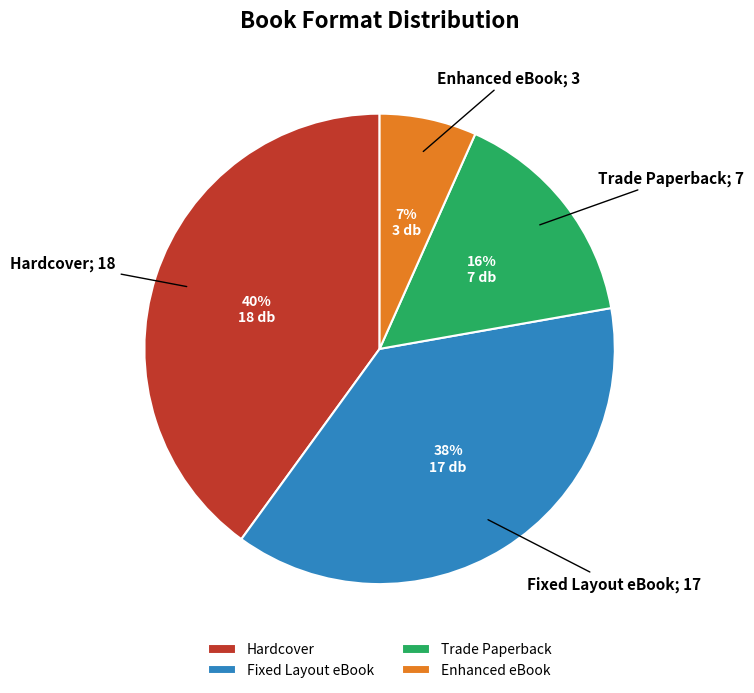

What is the largest slice in the pie chart?

Hardcover